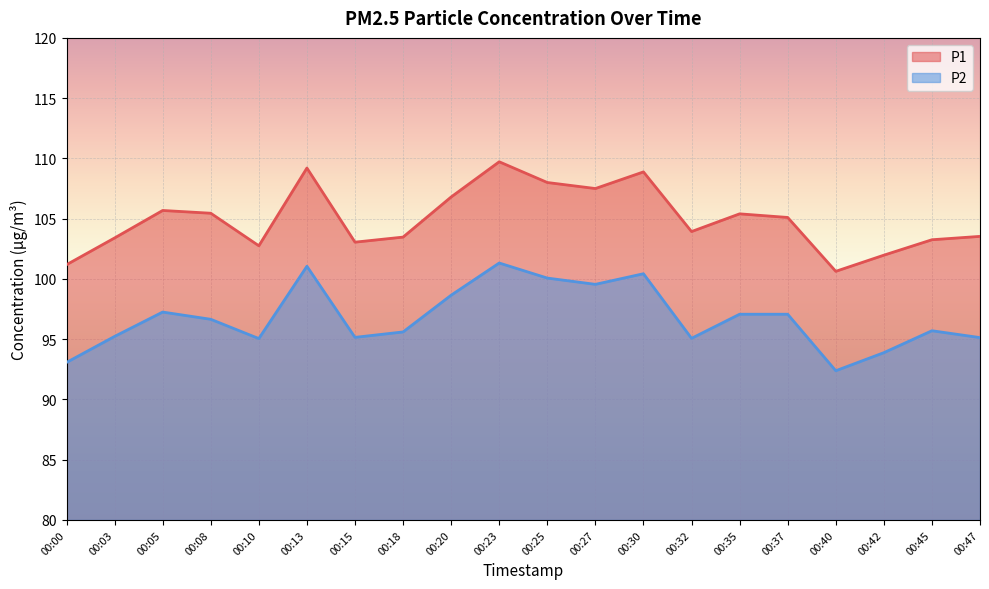

Which category has the highest value across all series?

00:23